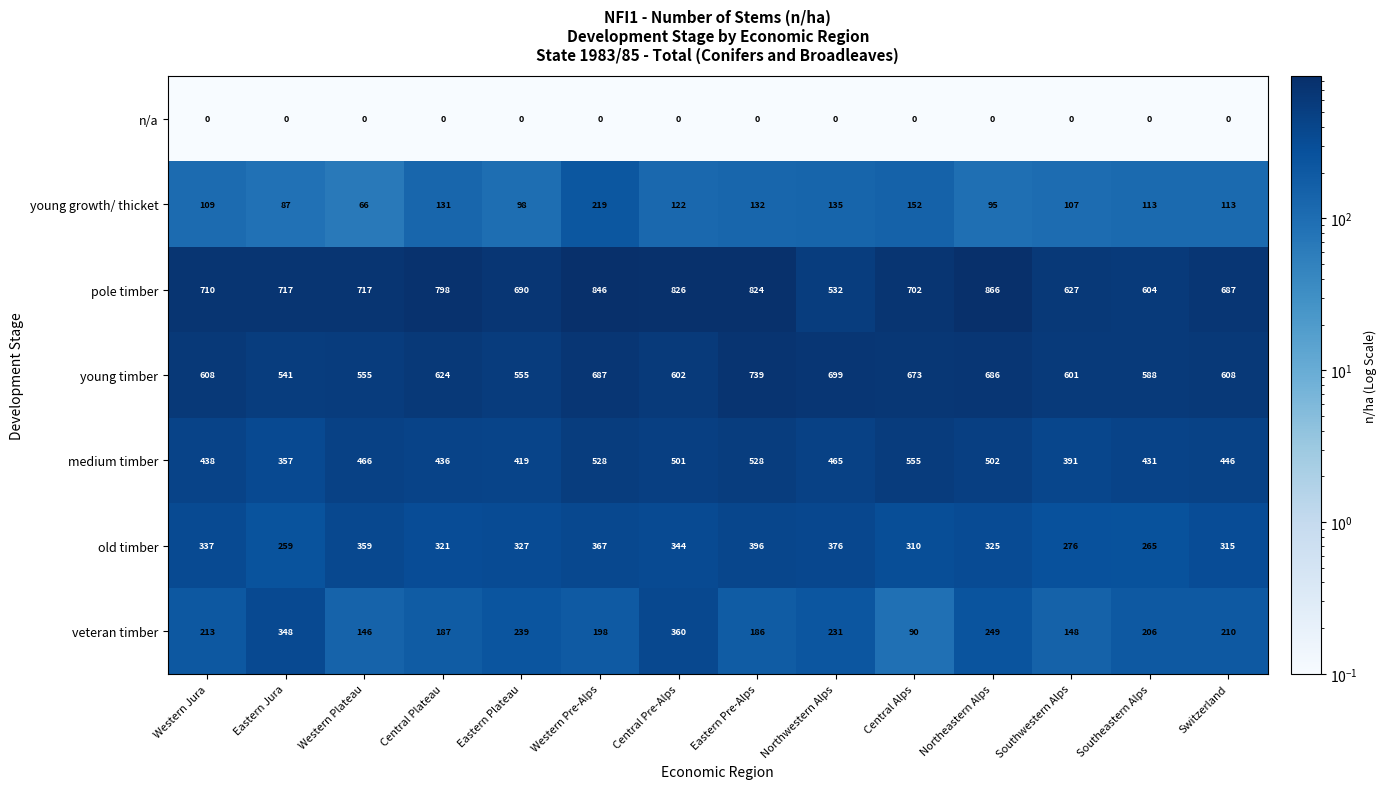

Which series changed the most between Western Jura and Western Pre-Alps?

pole timber